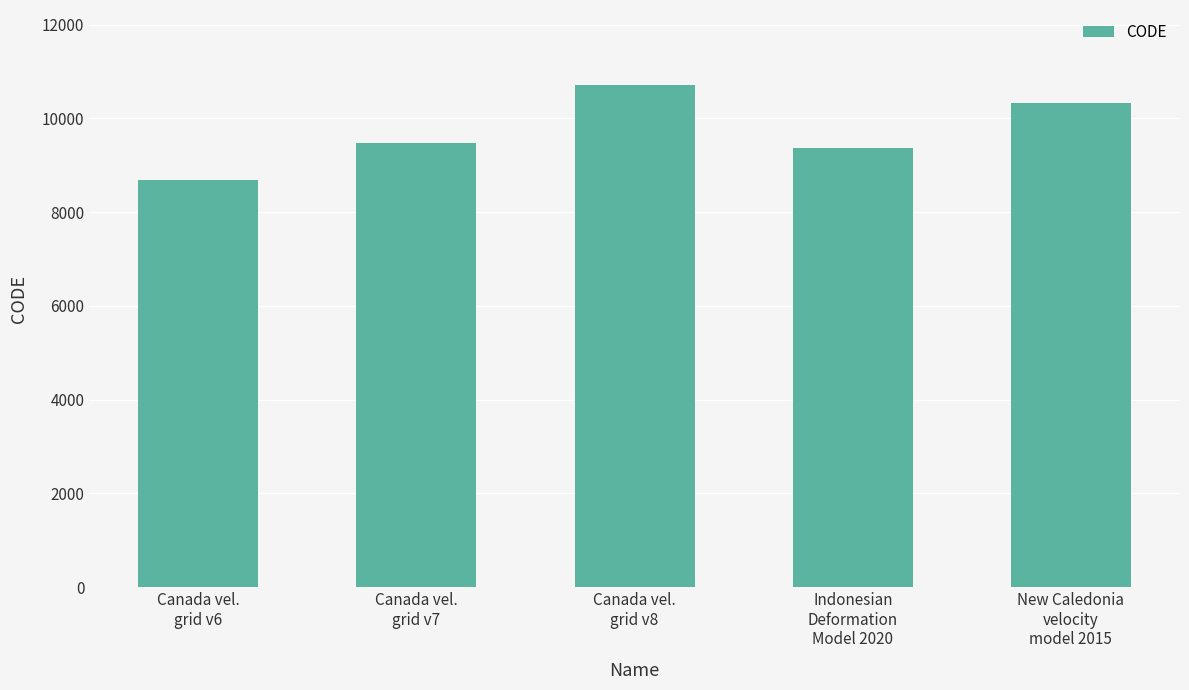

What is the smallest value displayed?

8676